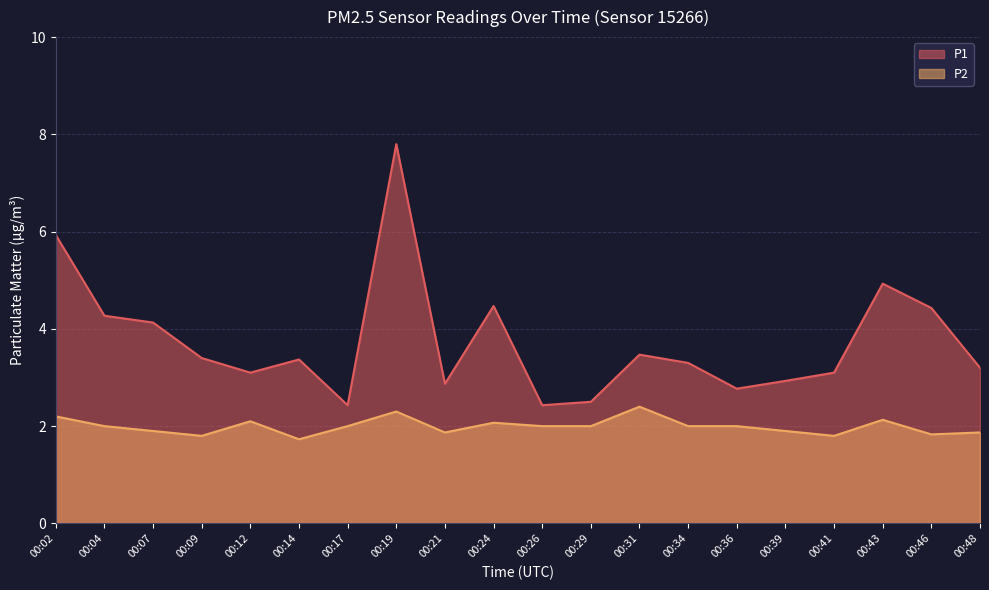

True or false: P2 and P1 intersect in this chart.

False